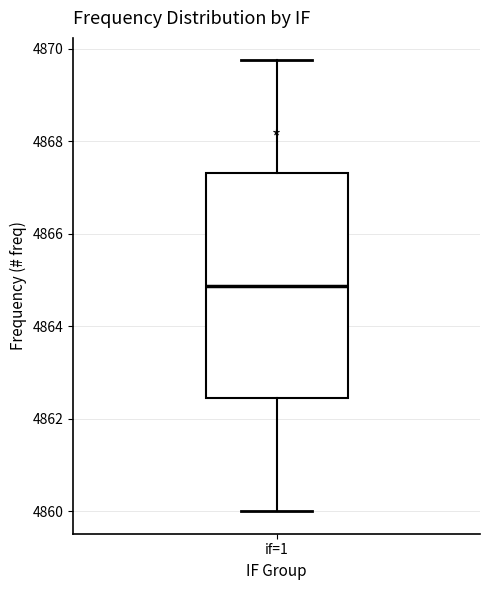

Read this box plot against the y-axis: the position of the median line, the range covered by the box, and the ends of both whiskers. The values are not printed on the chart, so give them approximately, as read against the axis.

median 4864.8, box 4862.4 to 4867.4, whiskers 4860.0 to 4869.8